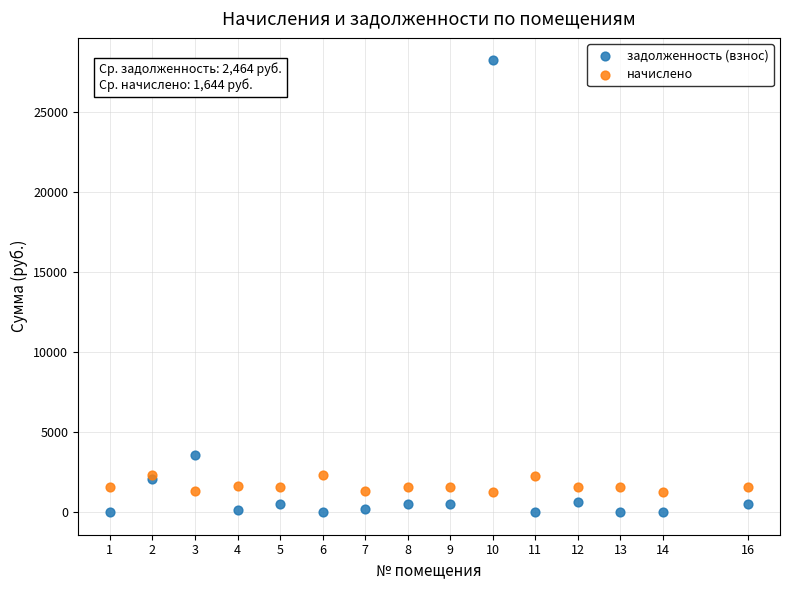

In the задолженность (взнос) series, what Y value is closest to 14124?

3603.5